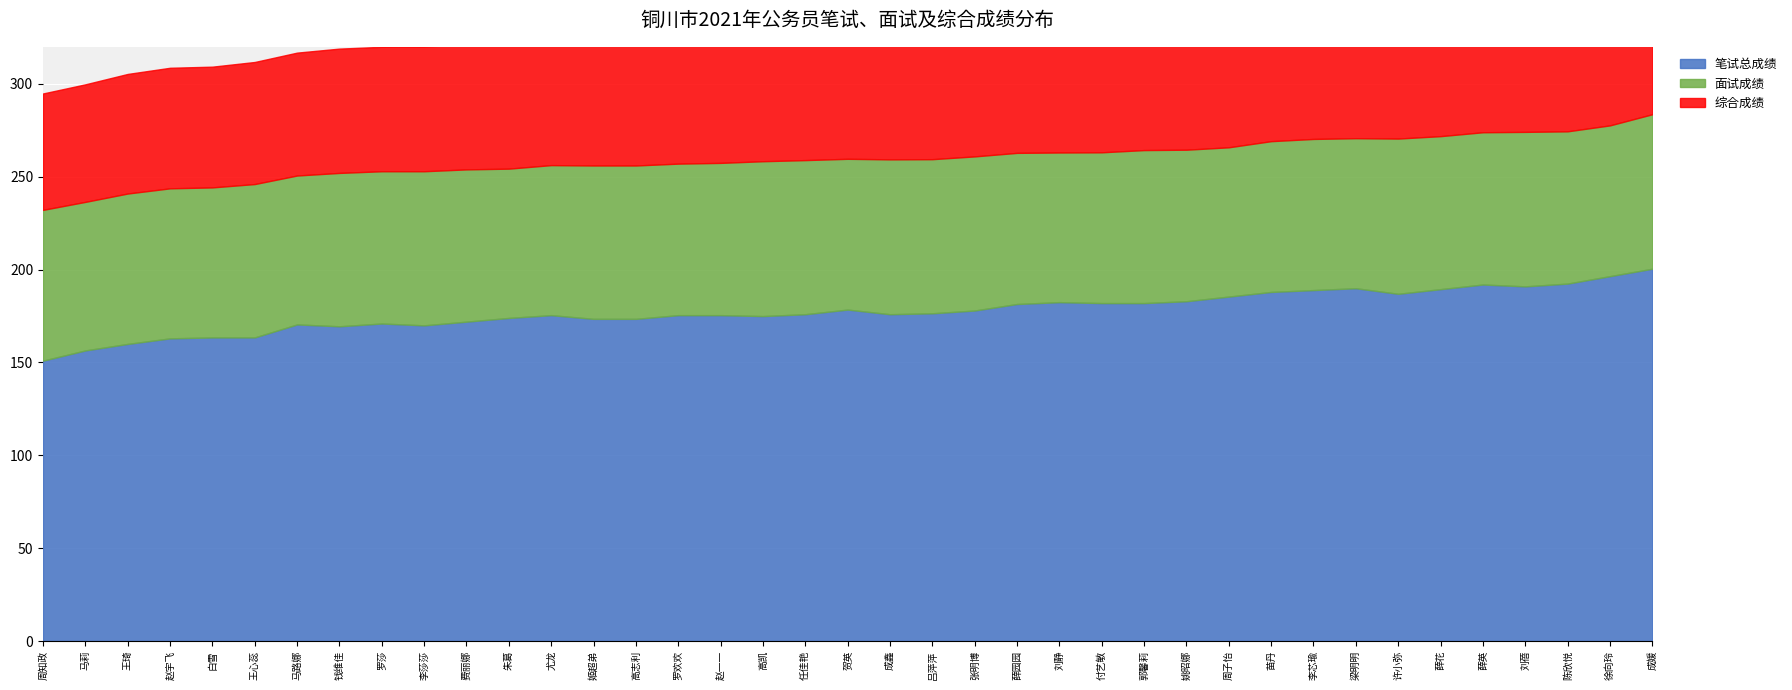

Which has a higher value, 白雪 or 刘蓓?

刘蓓